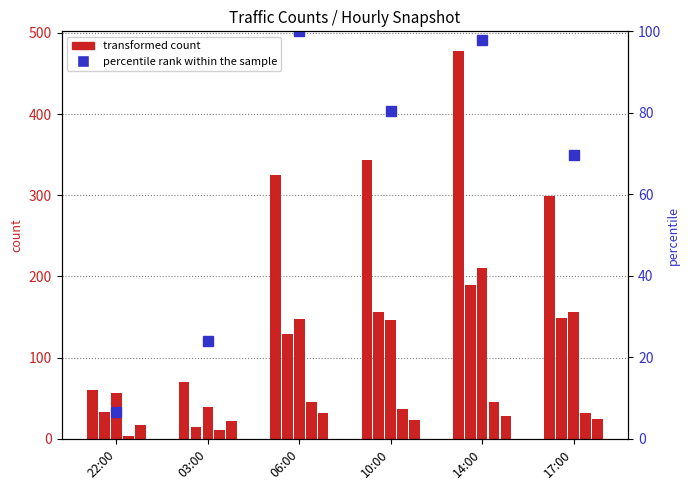

True or false: SC2 has a value of 299.0 at 17:00.

True